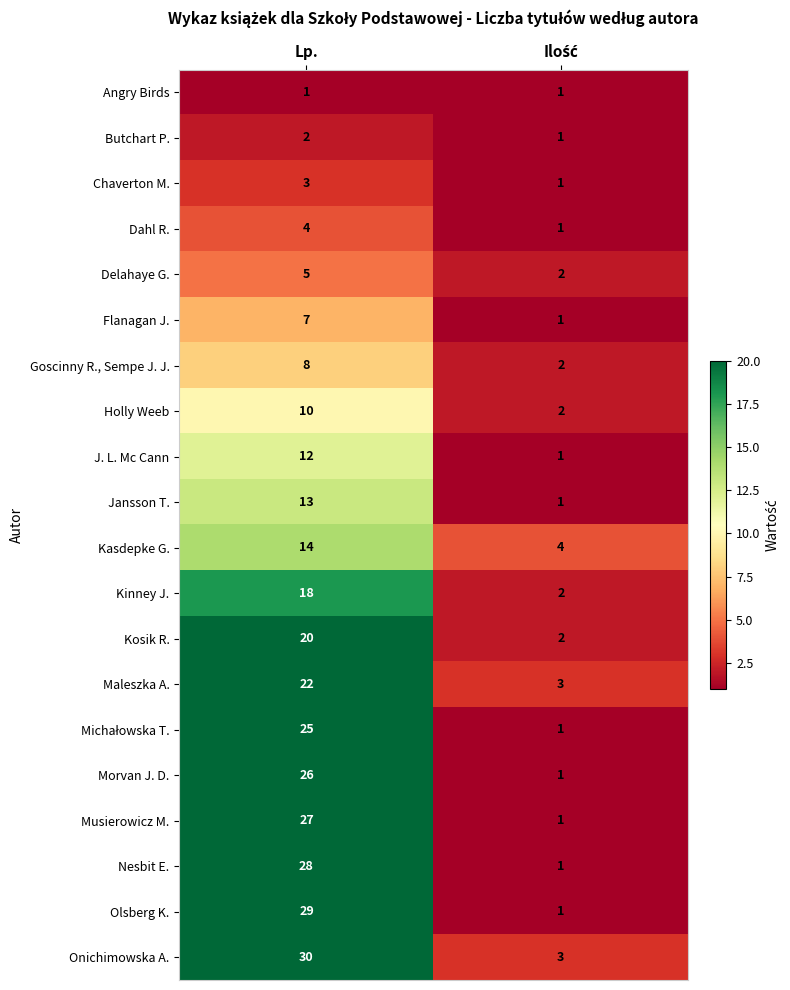

What is the spread (max minus min) of values at Lp.?

29